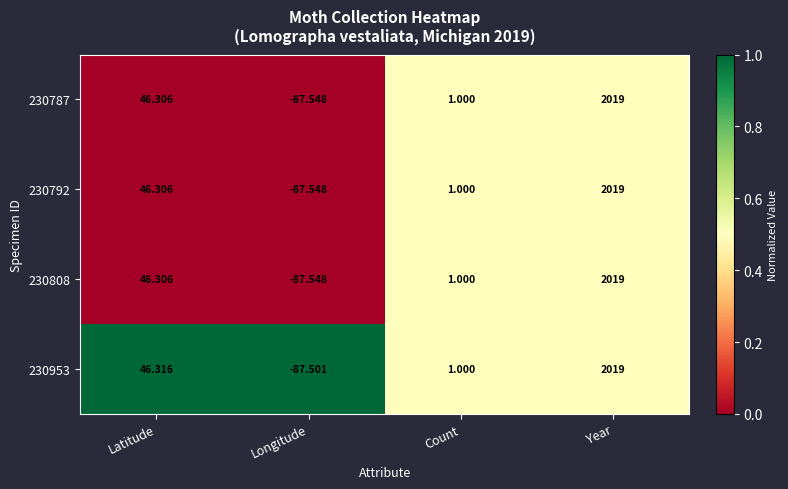

Which category has the highest value in the 230808 series?

Year